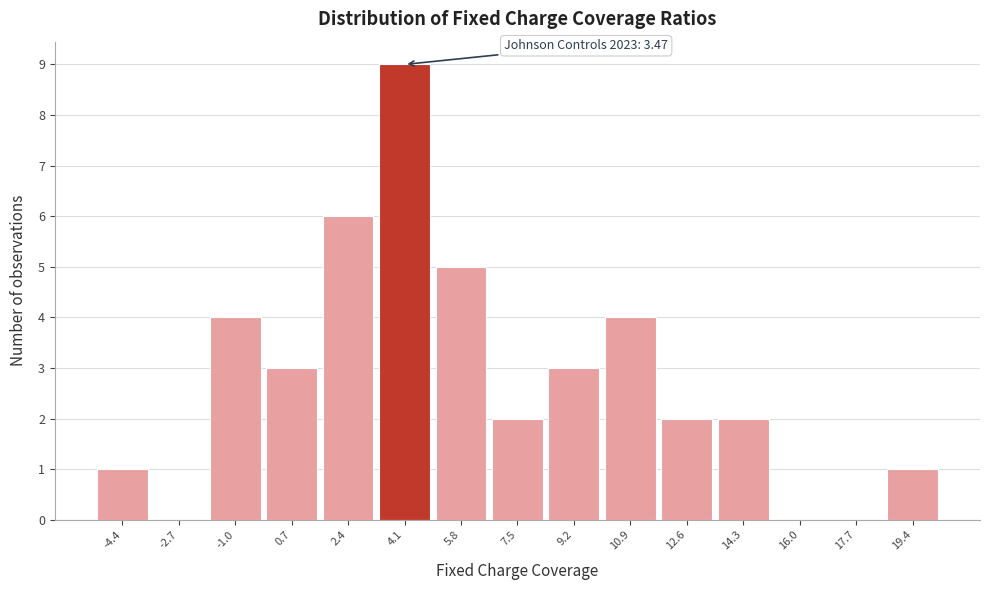

Over which range of the x-axis is the bar tallest?

3.2 to 5.0